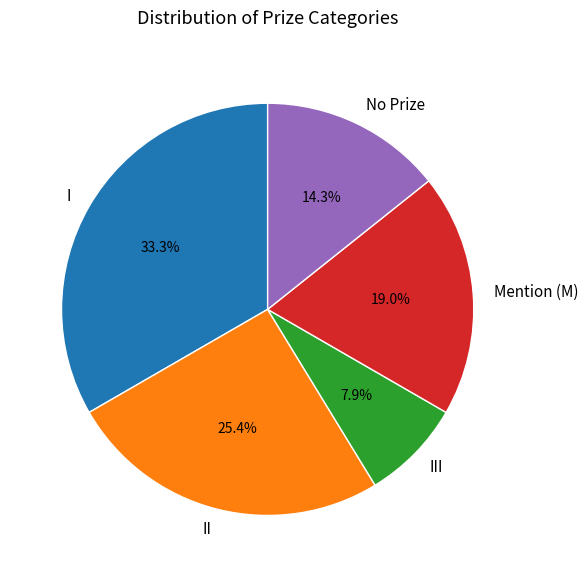

Which category has the smallest portion of the pie?

III